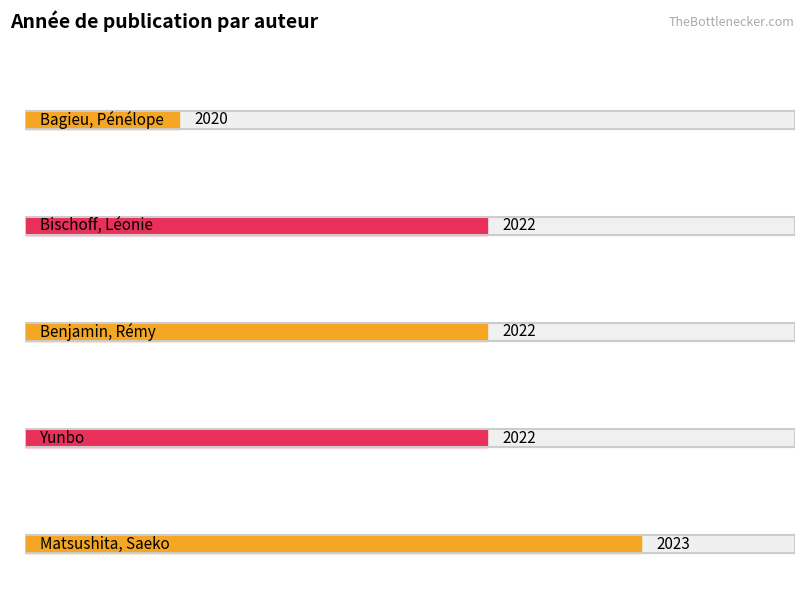

What is the difference between the values at Matsushita, Saeko and Bischoff, Léonie?

1